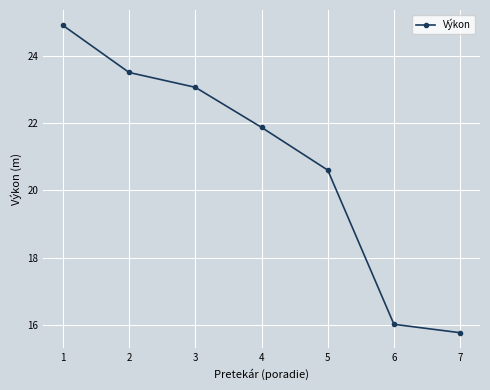

What is the sum of the values at 6 and 4?

37.9